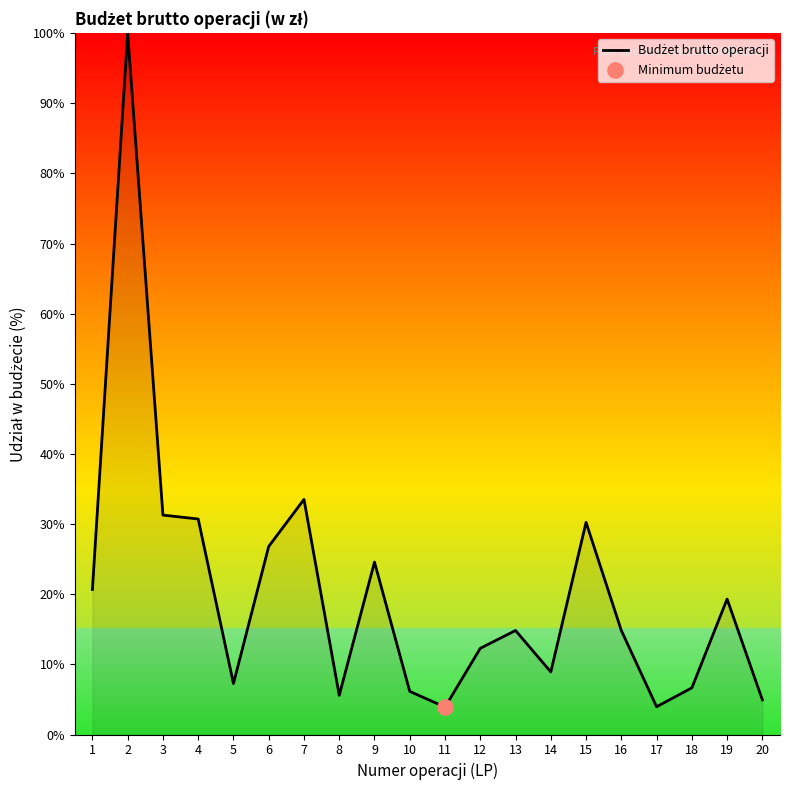

What is the change in value from 4 to 19?

-11.4